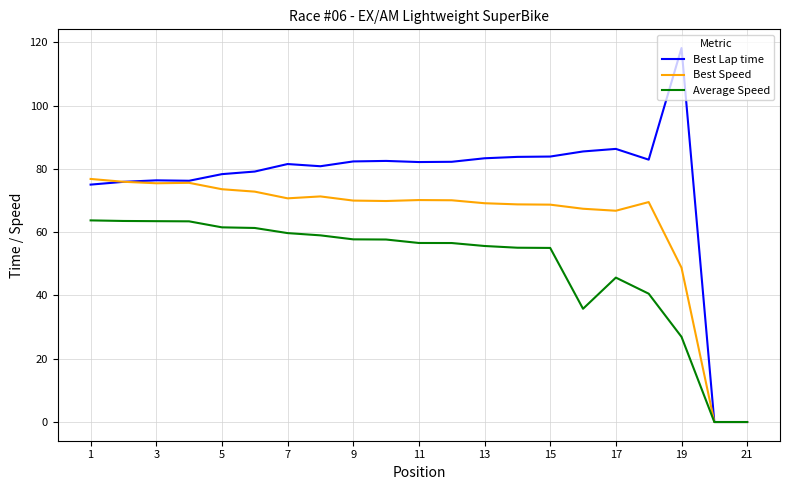

Which series has the largest total across all categories?

Best Lap time